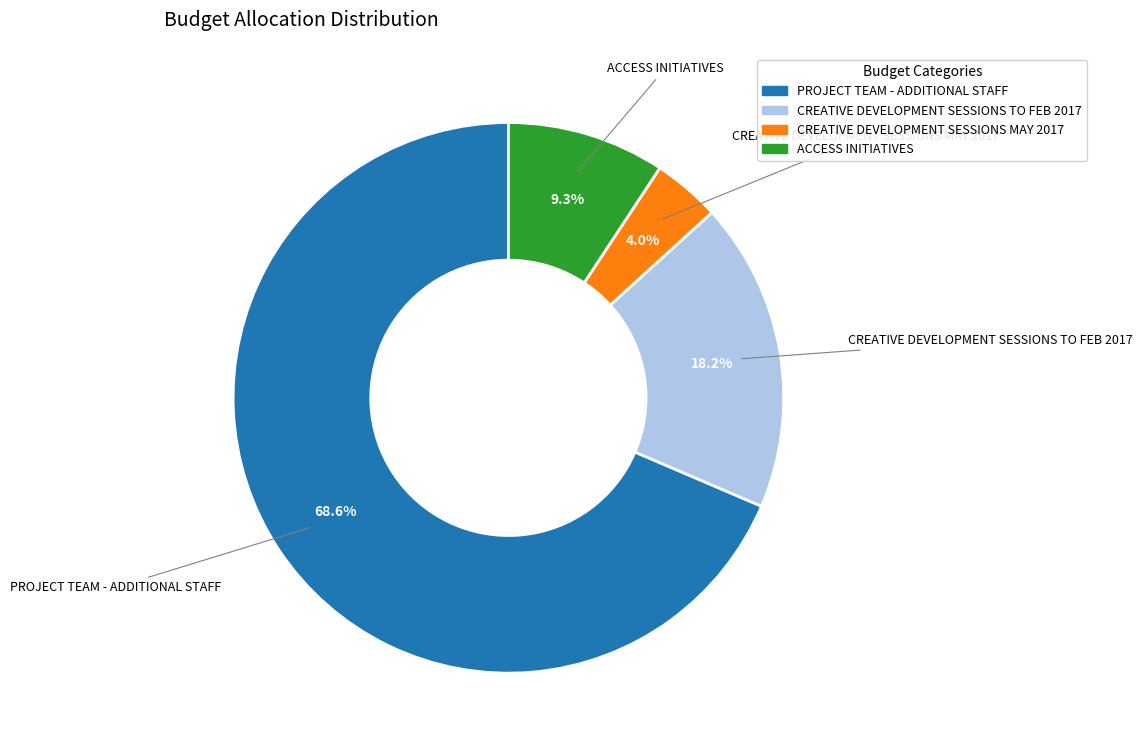

Rank the categories by value from lowest to highest.

CREATIVE DEVELOPMENT SESSIONS MAY 2017, ACCESS INITIATIVES, CREATIVE DEVELOPMENT SESSIONS TO FEB 2017, PROJECT TEAM - ADDITIONAL STAFF